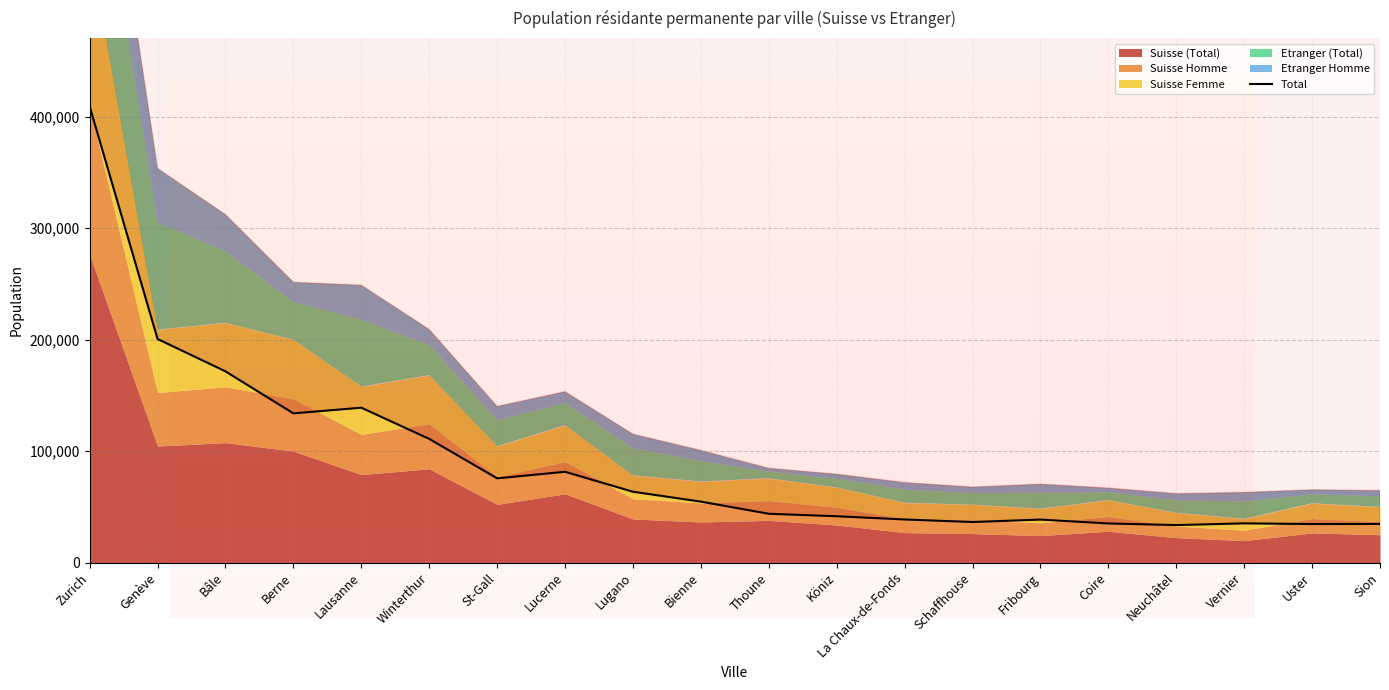

Which category has the highest value across all series?

Zurich